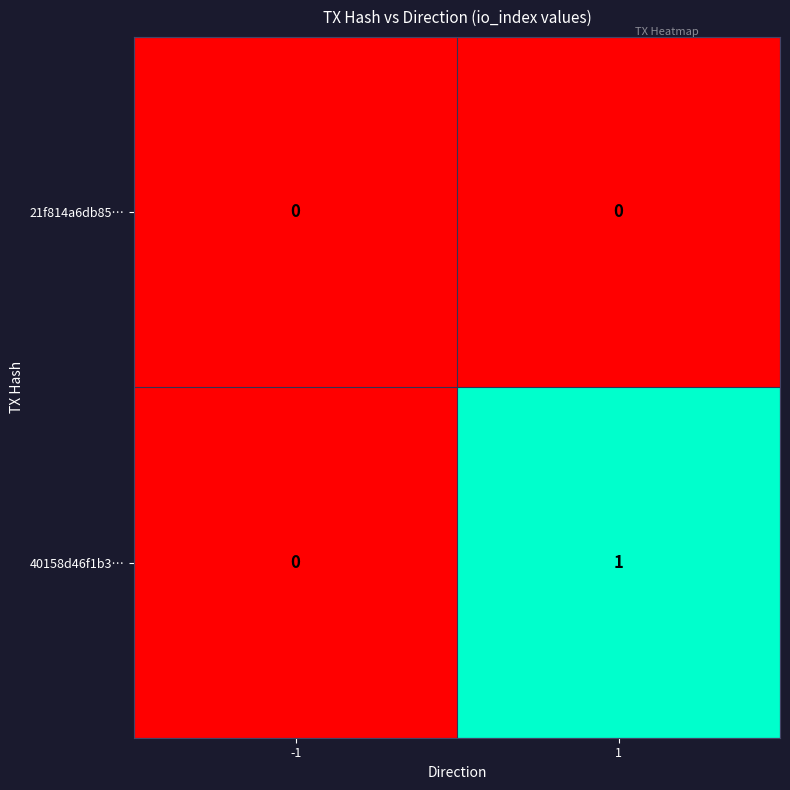

Which series changed the most between -1 and 1?

40158d46f1b3…